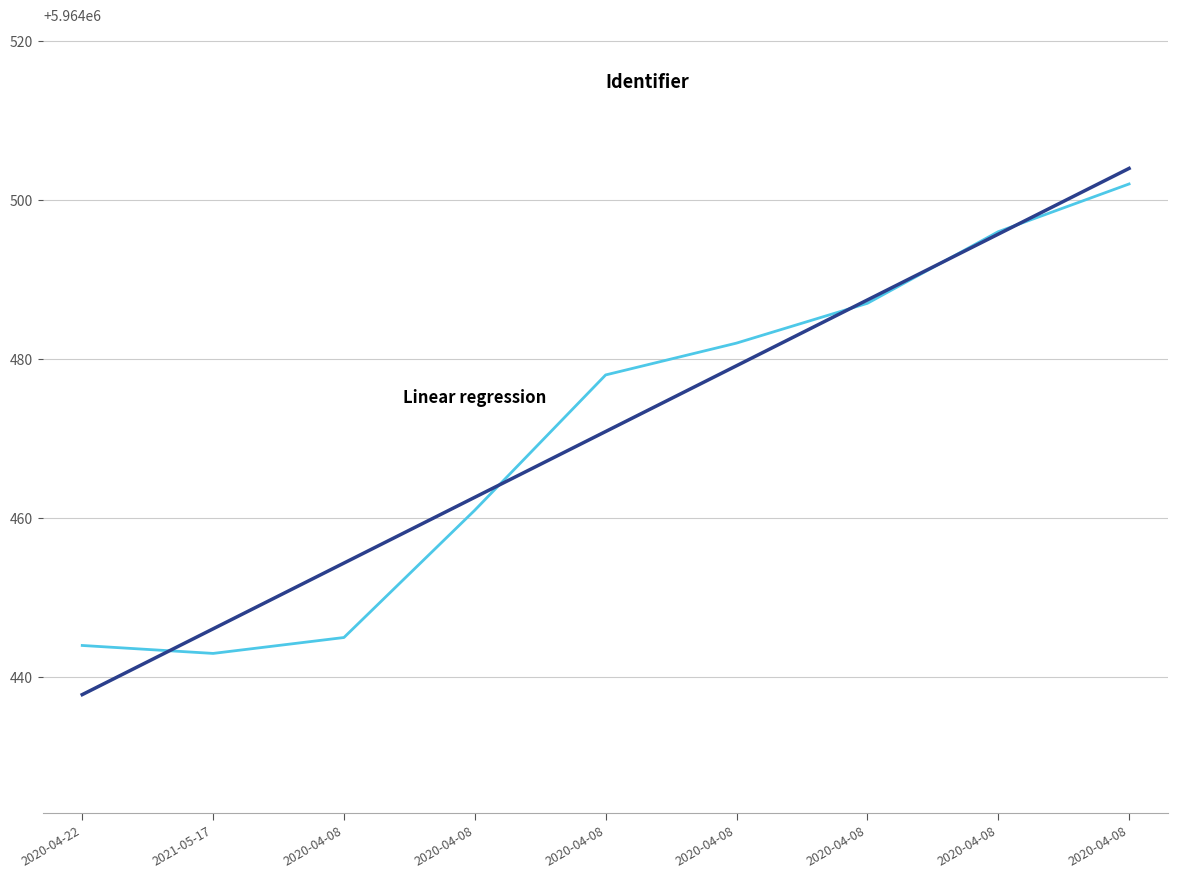

True or false: Linear regression has a value of 9570456.5 at 2020-04-08.

False